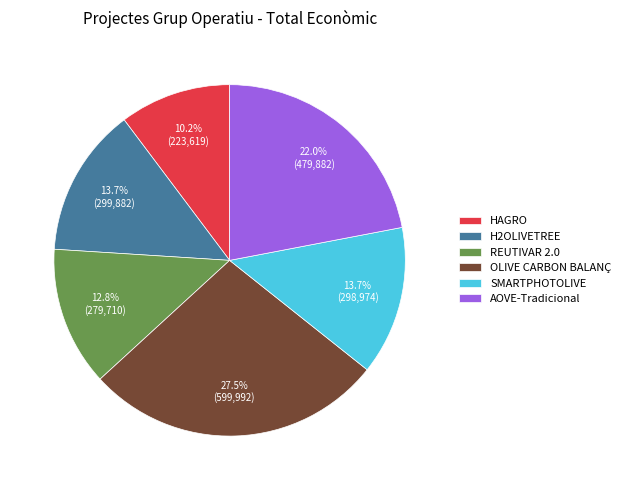

Combined, what portion of the pie is OLIVE CARBON BALANÇ and REUTIVAR 2.0?

40.3%